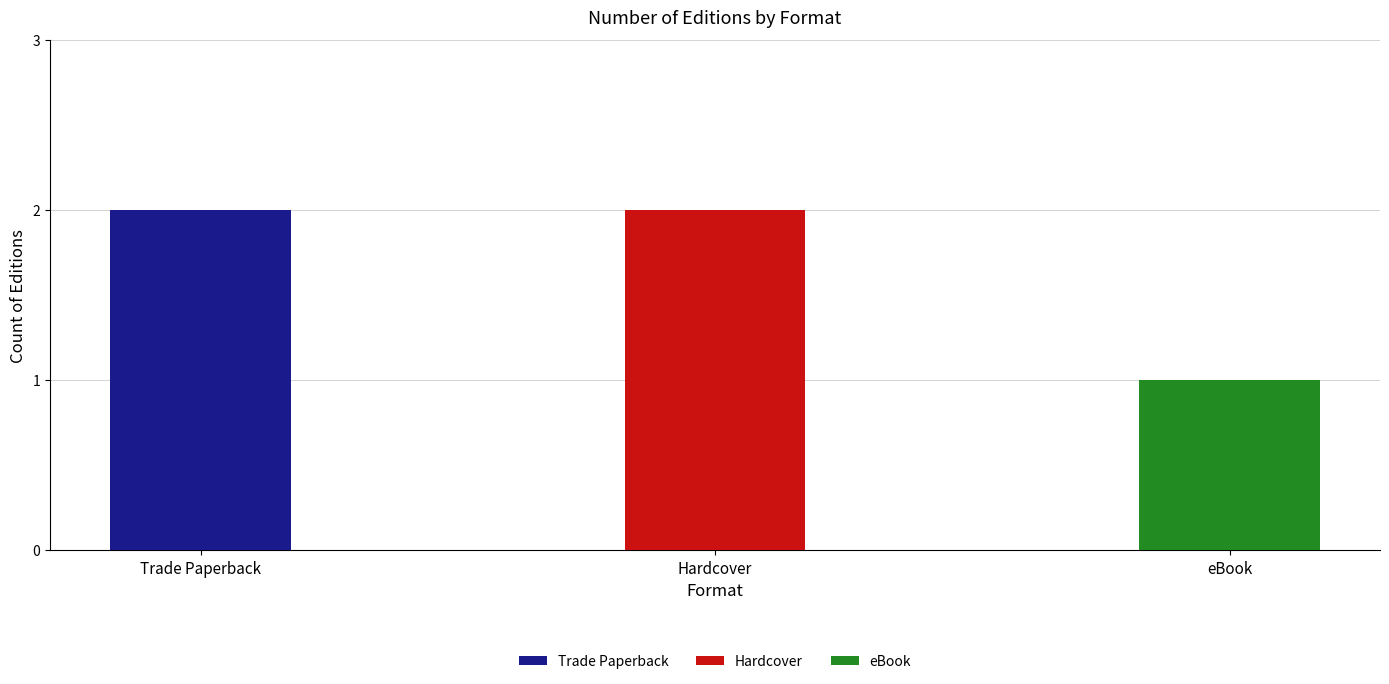

What is the difference between the maximum and minimum values?

1